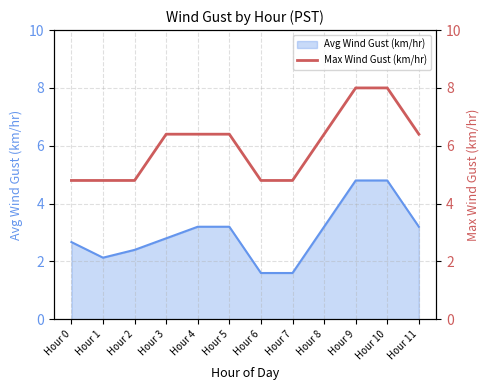

What is the difference between the maximum and second lowest values?

3.2